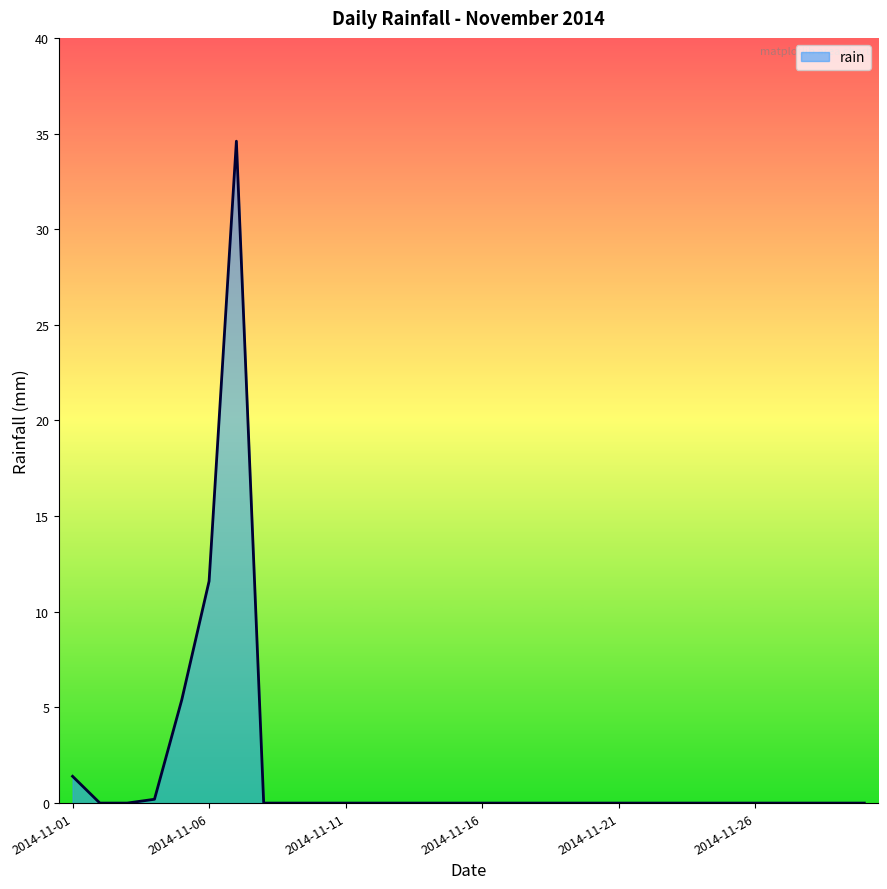

What is the maximum value shown in the chart?

34.6